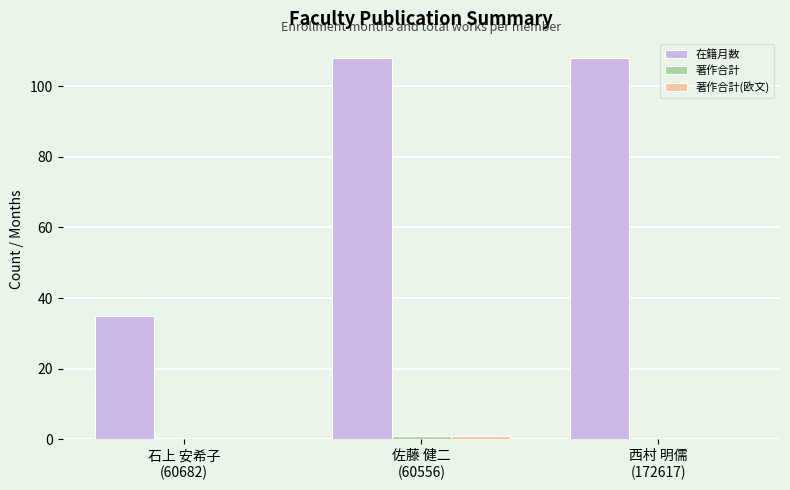

Which series has the largest total across all categories?

在籍月数